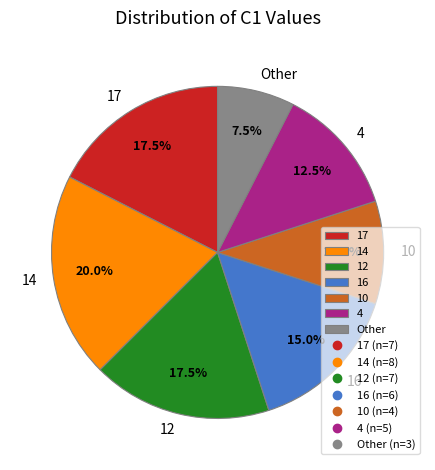

Is there a majority slice in this chart?

No